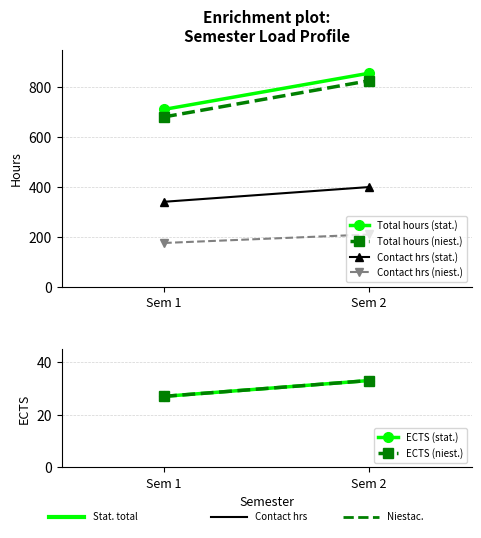

How many lines are shown in the chart?

6